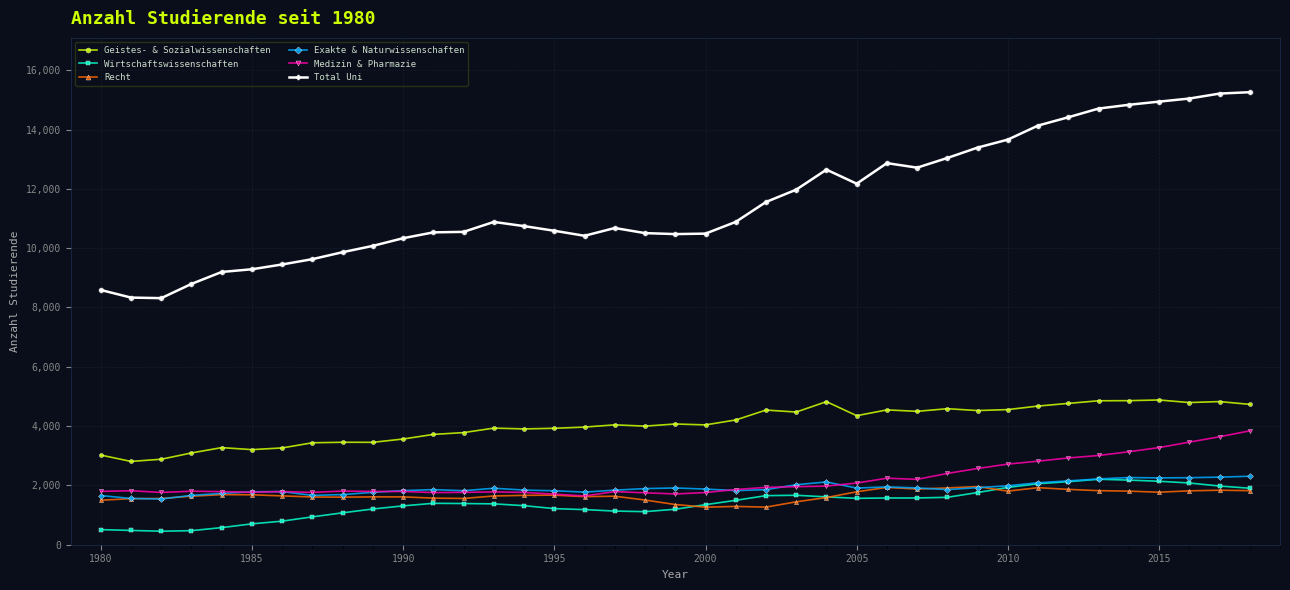

At how many categories does at least one series exceed 7442?

39